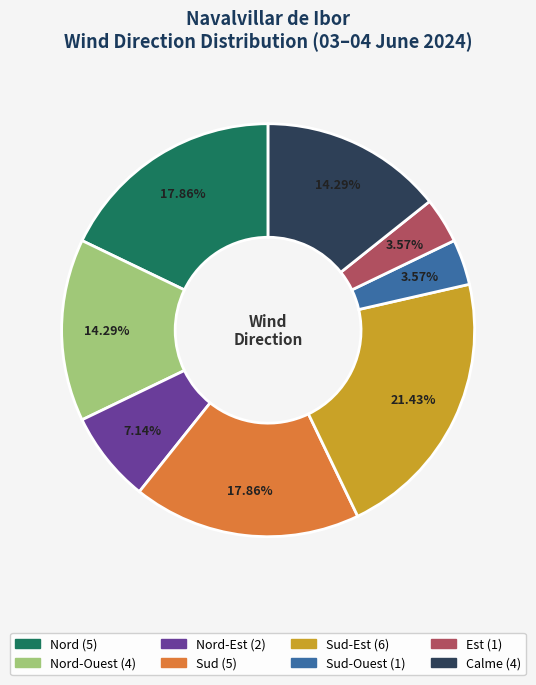

Does any single category account for the majority?

No